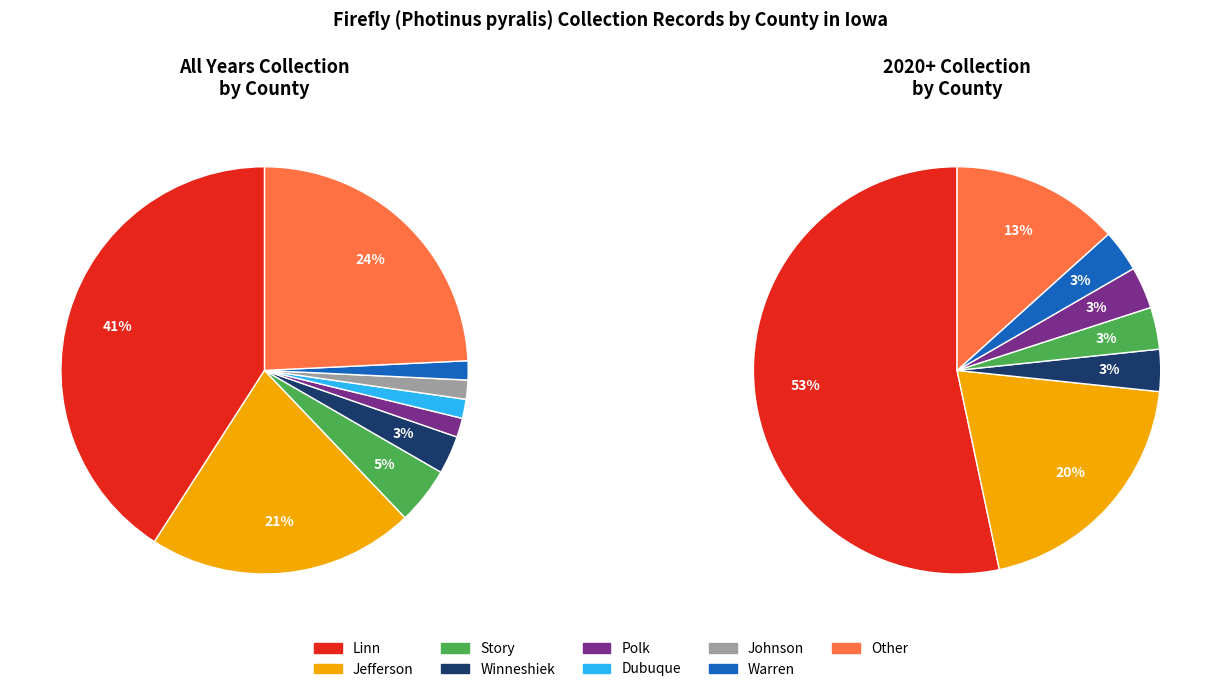

Does Other account for over 50% of the chart?

No